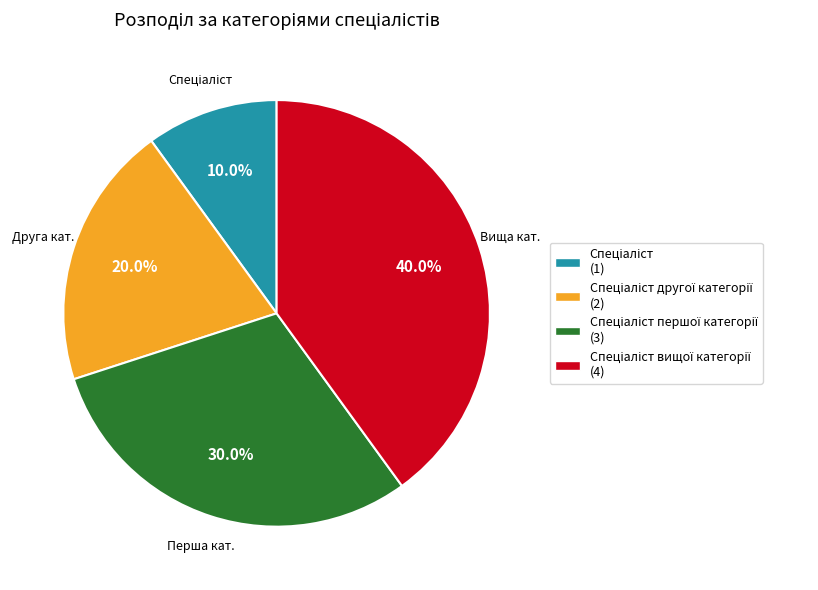

How many segments does this pie chart have?

4